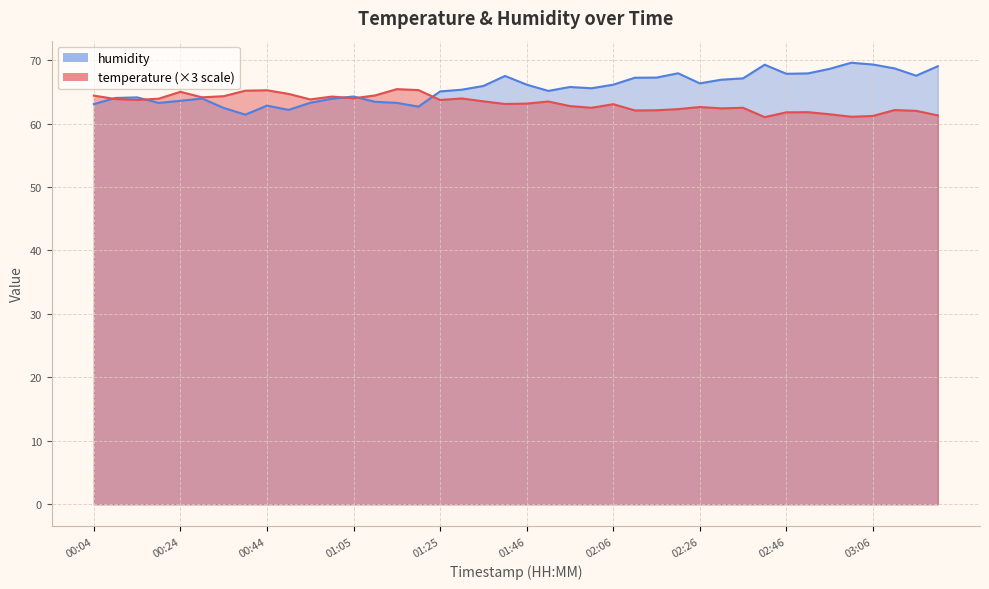

What is the label of the 30th point from the right?

00:55